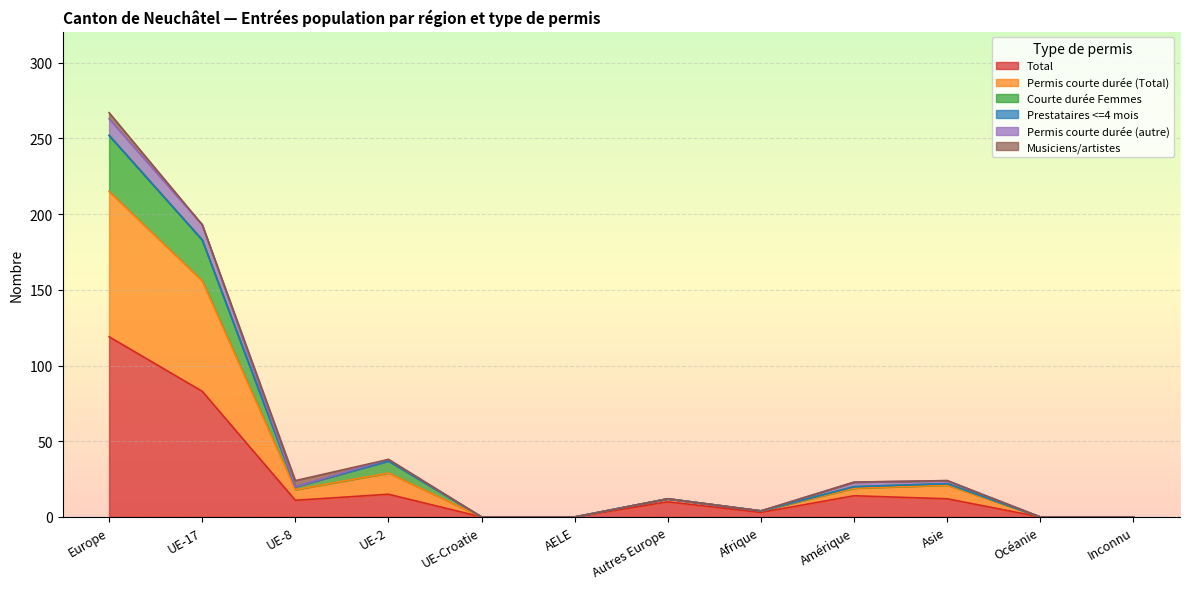

How many values in the Total series exceed 11?

5